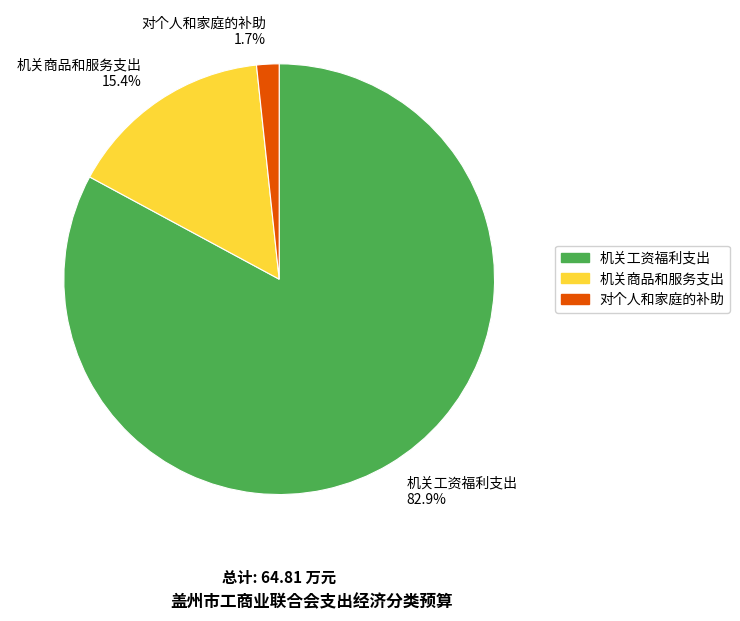

What is the smallest slice in the pie chart?

对个人和家庭的补助